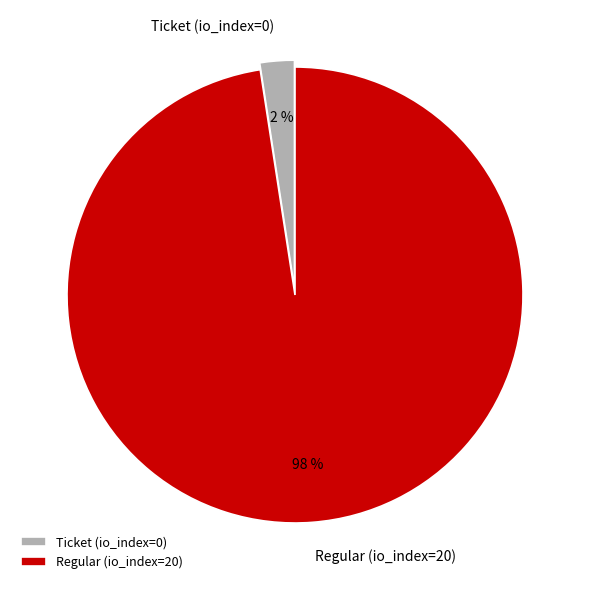

Does Regular (io_index=20) represent more than half of the total?

Yes